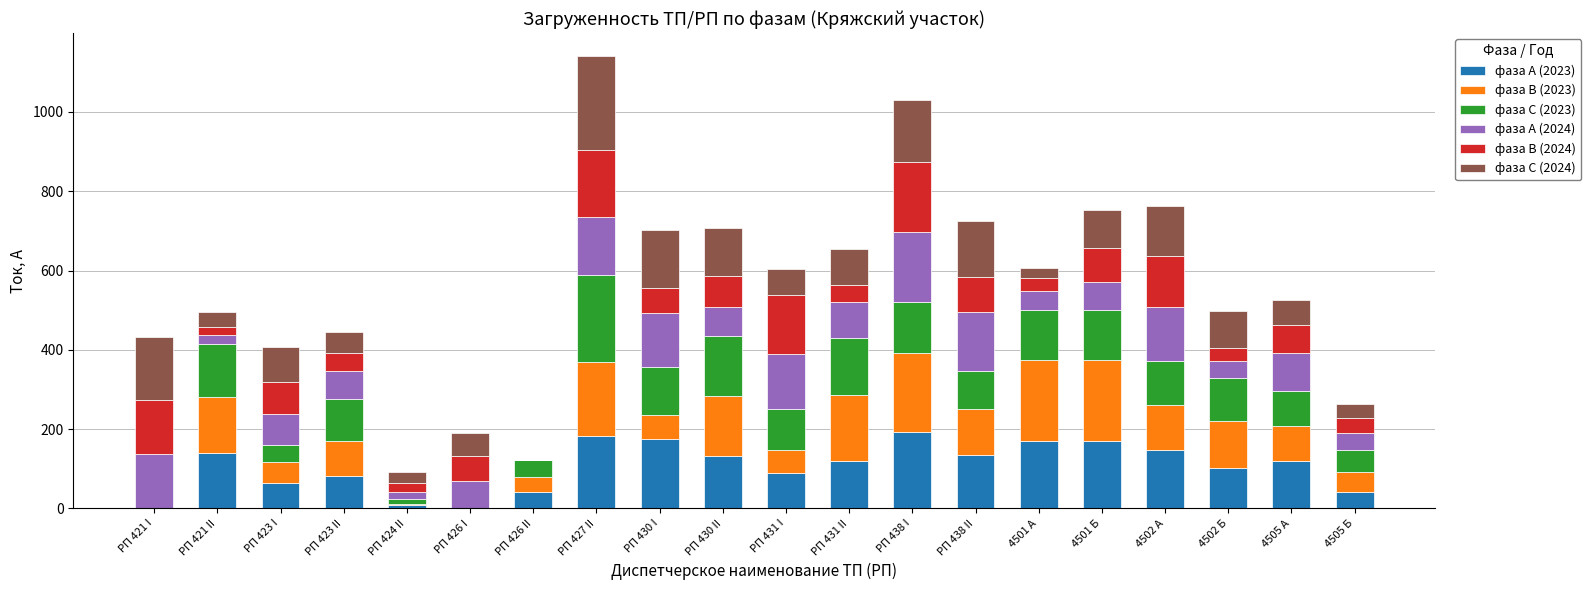

What is the maximum value for фаза А (2023)?

194.0